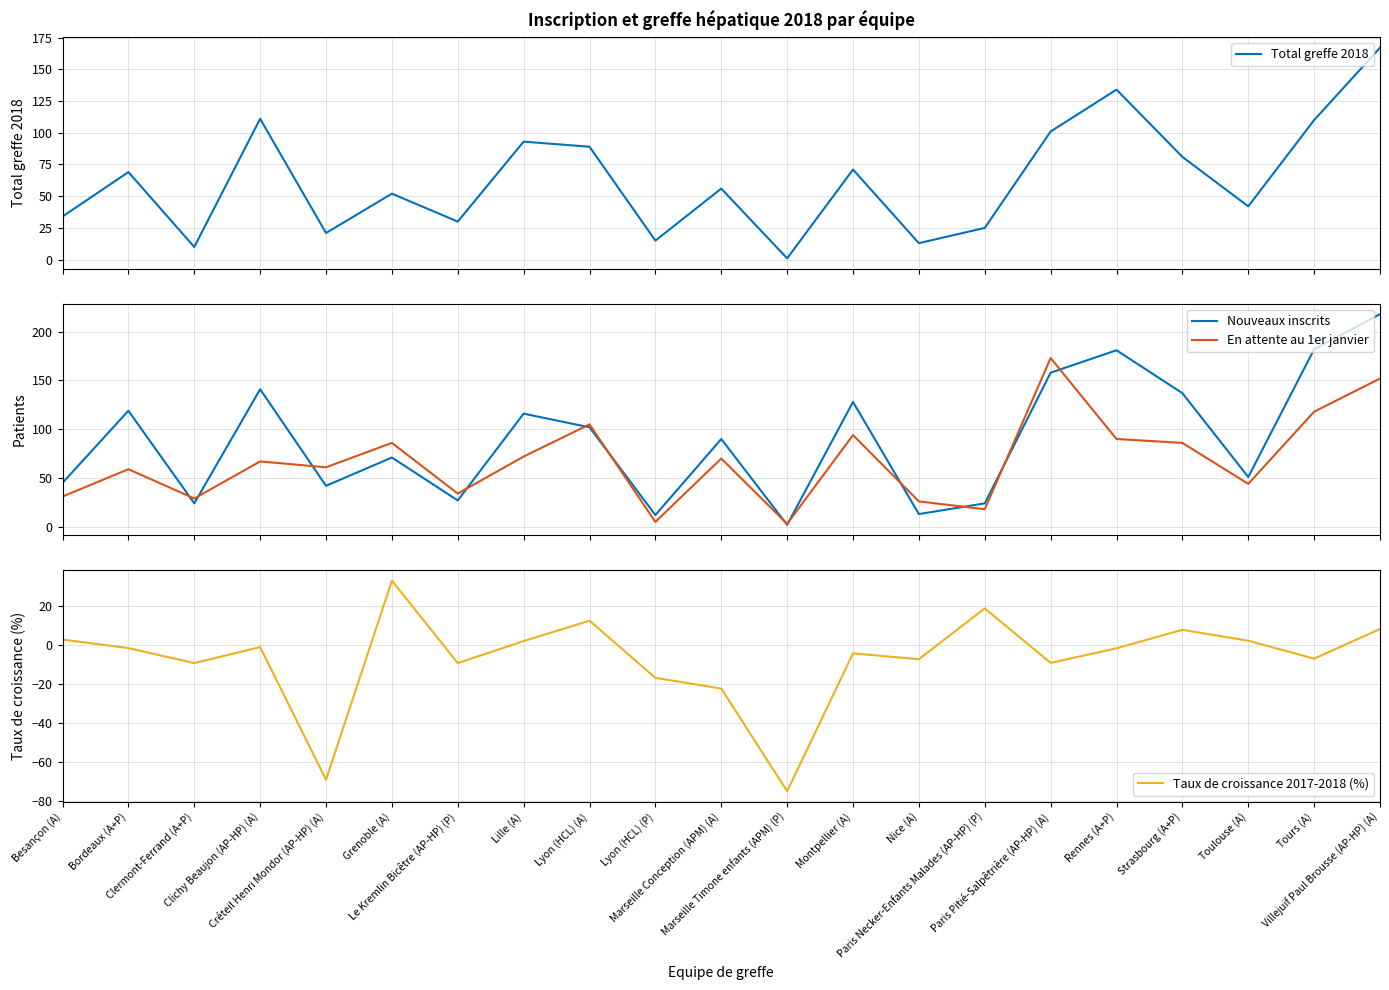

Reading left to right, extract all data points from this chart.

Total greffe 2018: Besançon (A)=34.0	Bordeaux (A+P)=69.0	Clermont-Ferrand (A+P)=10.0	Clichy Beaujon (AP-HP) (A)=111.0	Créteil Henri Mondor (AP-HP) (A)=21.0	Grenoble (A)=52.0	Le Kremlin Bicêtre (AP-HP) (P)=30.0	Lille (A)=93.0	Lyon (HCL) (A)=89.0	Lyon (HCL) (P)=15.0	Marseille Conception (APM) (A)=56.0	Marseille Timone enfants (APM) (P)=1.0	Montpellier (A)=71.0	Nice (A)=13.0	Paris Necker-Enfants Malades (AP-HP) (P)=25.0	Paris Pitié-Salpêtrière (AP-HP) (A)=101.0	Rennes (A+P)=134.0	Strasbourg (A+P)=81.0	Toulouse (A)=42.0	Tours (A)=110.0	Villejuif Paul Brousse (AP-HP) (A)=167.0
Nouveaux inscrits: Besançon (A)=45.0	Bordeaux (A+P)=119.0	Clermont-Ferrand (A+P)=24.0	Clichy Beaujon (AP-HP) (A)=141.0	Créteil Henri Mondor (AP-HP) (A)=42.0	Grenoble (A)=71.0	Le Kremlin Bicêtre (AP-HP) (P)=27.0	Lille (A)=116.0	Lyon (HCL) (A)=102.0	Lyon (HCL) (P)=12.0	Marseille Conception (APM) (A)=90.0	Marseille Timone enfants (APM) (P)=2.0	Montpellier (A)=128.0	Nice (A)=13.0	Paris Necker-Enfants Malades (AP-HP) (P)=24.0	Paris Pitié-Salpêtrière (AP-HP) (A)=158.0	Rennes (A+P)=181.0	Strasbourg (A+P)=137.0	Toulouse (A)=51.0	Tours (A)=182.0	Villejuif Paul Brousse (AP-HP) (A)=218.0
En attente au 1er janvier: Besançon (A)=31.0	Bordeaux (A+P)=59.0	Clermont-Ferrand (A+P)=29.0	Clichy Beaujon (AP-HP) (A)=67.0	Créteil Henri Mondor (AP-HP) (A)=61.0	Grenoble (A)=86.0	Le Kremlin Bicêtre (AP-HP) (P)=34.0	Lille (A)=72.0	Lyon (HCL) (A)=105.0	Lyon (HCL) (P)=5.0	Marseille Conception (APM) (A)=70.0	Marseille Timone enfants (APM) (P)=3.0	Montpellier (A)=94.0	Nice (A)=26.0	Paris Necker-Enfants Malades (AP-HP) (P)=18.0	Paris Pitié-Salpêtrière (AP-HP) (A)=173.0	Rennes (A+P)=90.0	Strasbourg (A+P)=86.0	Toulouse (A)=44.0	Tours (A)=118.0	Villejuif Paul Brousse (AP-HP) (A)=152.0
Taux de croissance 2017-2018 (%): Besançon (A)=3.0	Bordeaux (A+P)=-1.4	Clermont-Ferrand (A+P)=-9.1	Clichy Beaujon (AP-HP) (A)=-0.9	Créteil Henri Mondor (AP-HP) (A)=-69.1	Grenoble (A)=33.3	Le Kremlin Bicêtre (AP-HP) (P)=-9.1	Lille (A)=2.2	Lyon (HCL) (A)=12.7	Lyon (HCL) (P)=-16.7	Marseille Conception (APM) (A)=-22.2	Marseille Timone enfants (APM) (P)=-75.0	Montpellier (A)=-4.1	Nice (A)=-7.1	Paris Necker-Enfants Malades (AP-HP) (P)=19.0	Paris Pitié-Salpêtrière (AP-HP) (A)=-9.0	Rennes (A+P)=-1.5	Strasbourg (A+P)=8.0	Toulouse (A)=2.4	Tours (A)=-6.8	Villejuif Paul Brousse (AP-HP) (A)=8.4